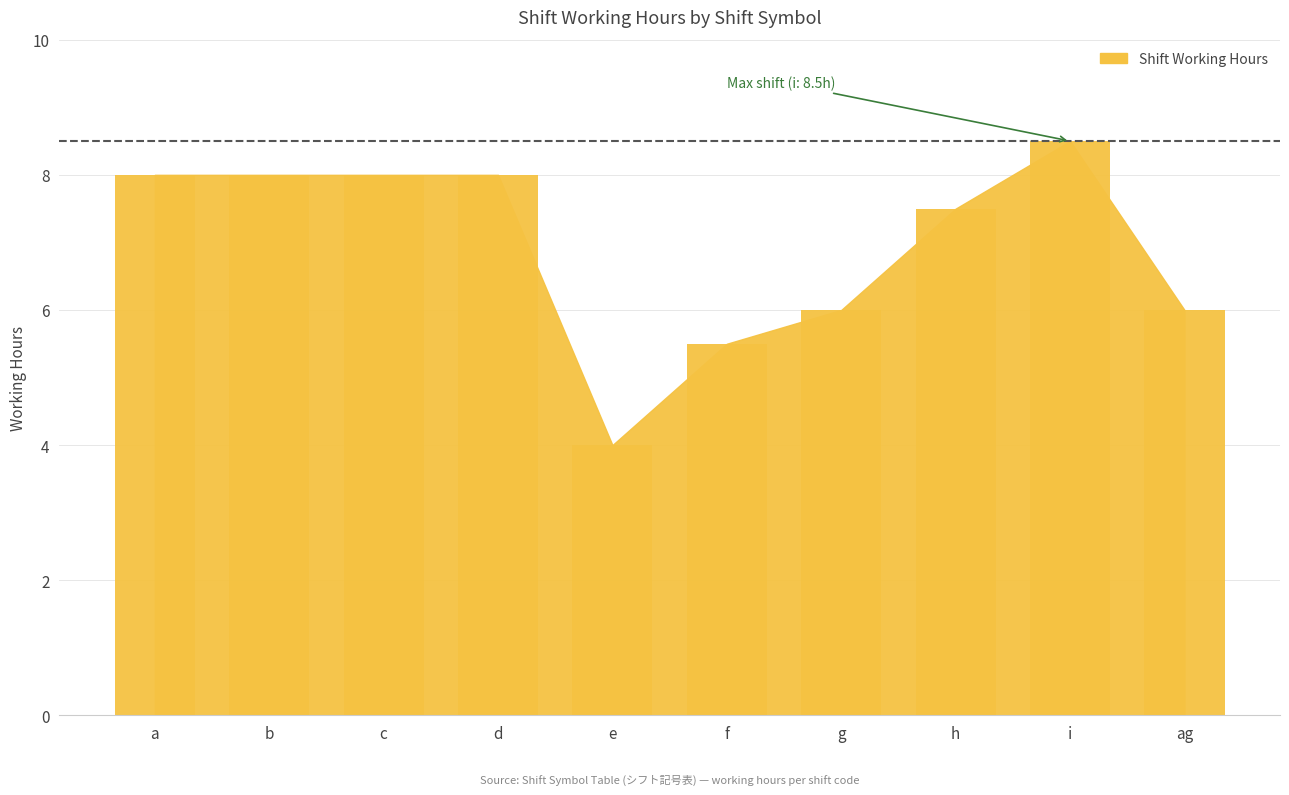

Which category has the lowest value across all series?

e